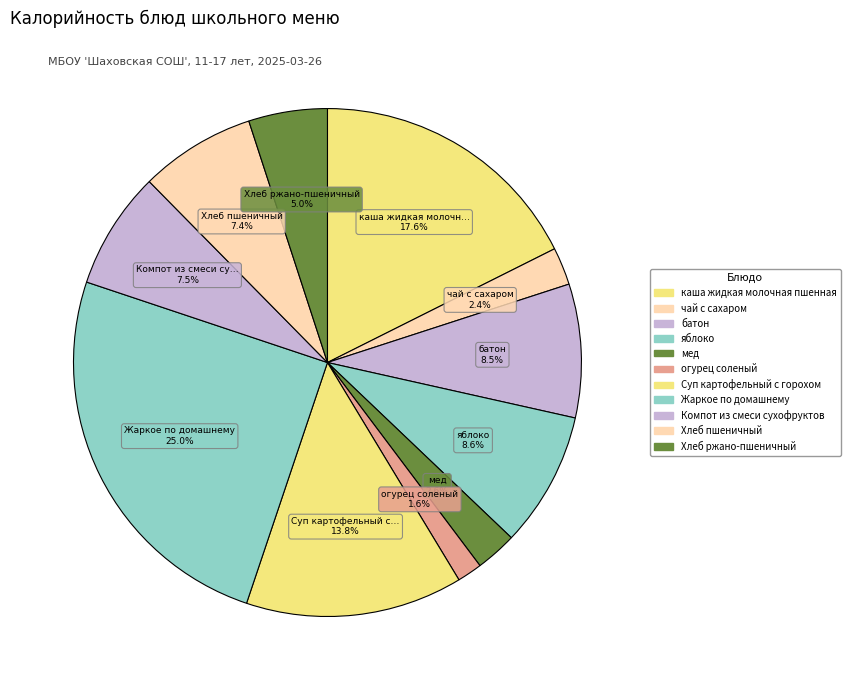

Which slice is the smallest?

огурец соленый